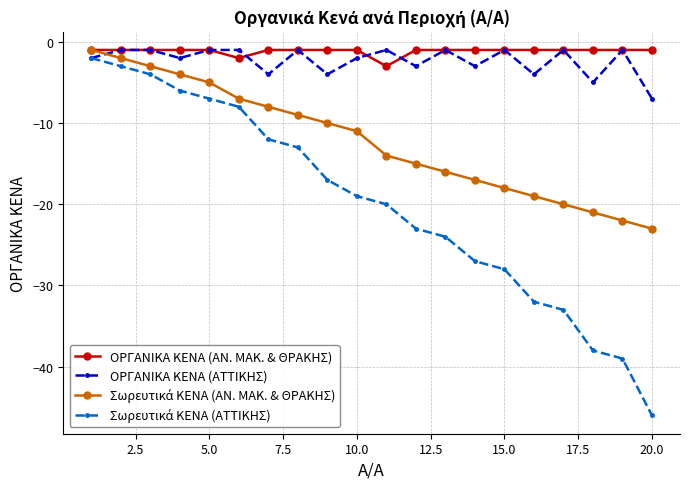

What is the minimum value for ΟΡΓΑΝΙΚΑ ΚΕΝΑ (ΑΤΤΙΚΗΣ)?

-7